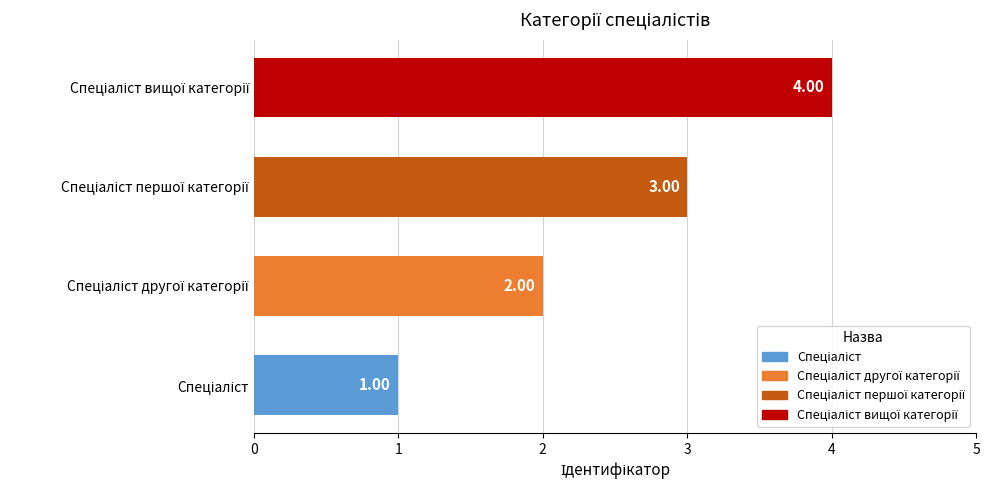

How many data points are less than 3?

2